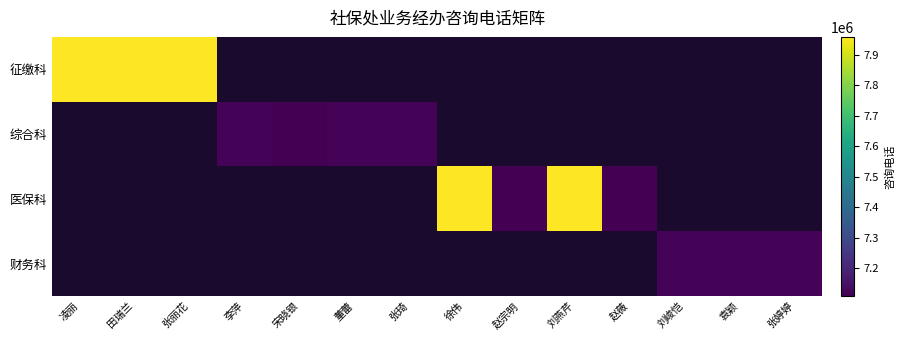

Rank the series by their maximum value, from highest to lowest.

征缴科, 综合科, 医保科, 财务科